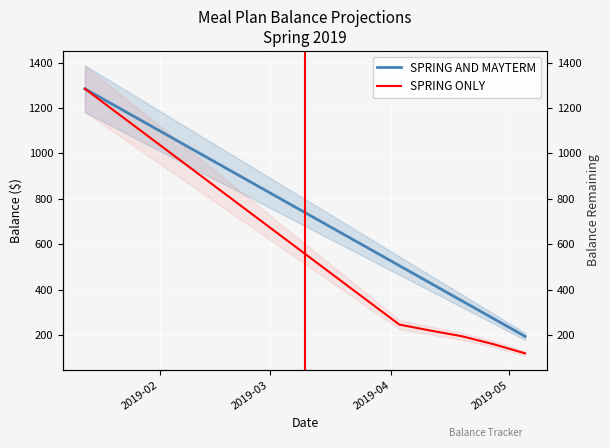

How many values in the SPRING AND MAYTERM series exceed 739?

8